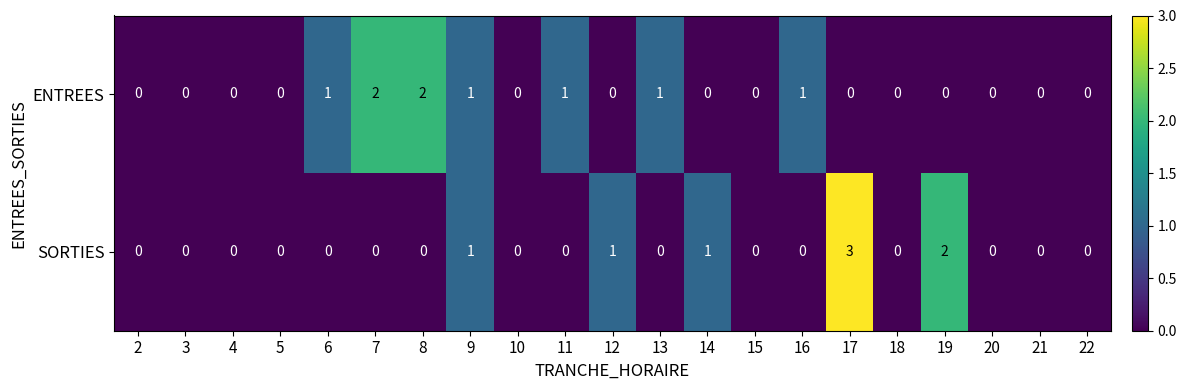

List the series in order of their overall mean, highest first.

ENTREES, SORTIES